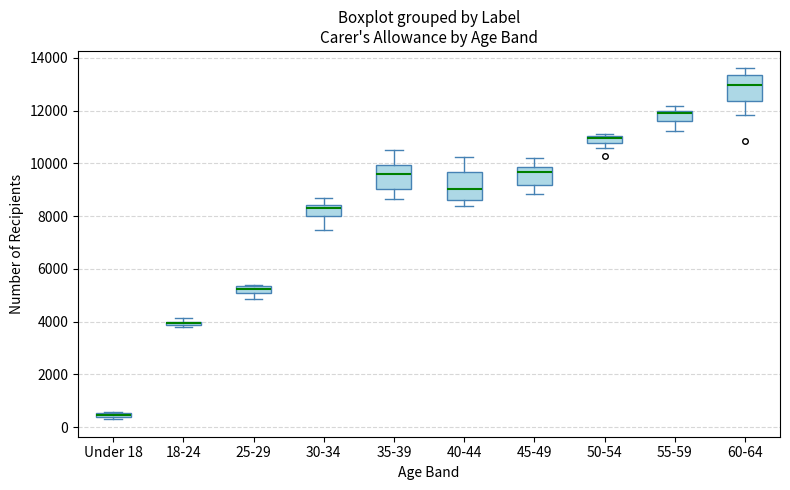

Where is the lower edge of the box for 40-44 on the y-axis? The values are not printed on the chart, so give them approximately, as read against the axis.

8600